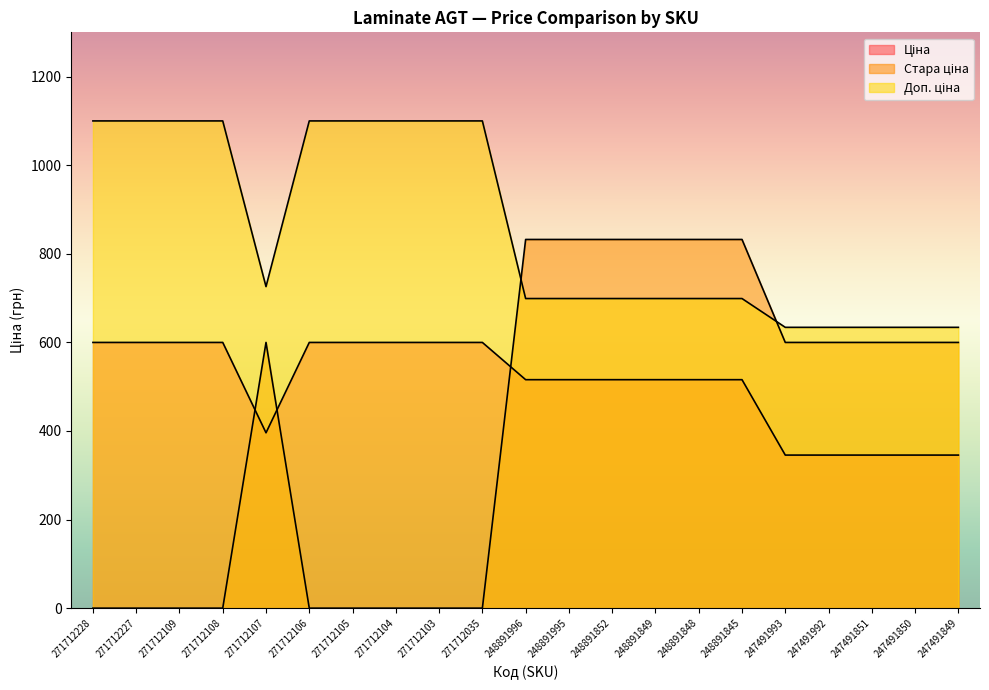

Is it true that Ціна equals 345.6 at 247491849?

True